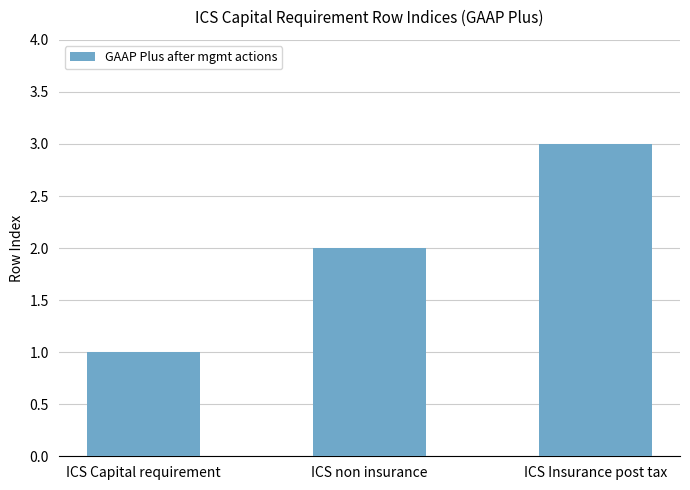

What is the value of the 2nd bar from the left?

2